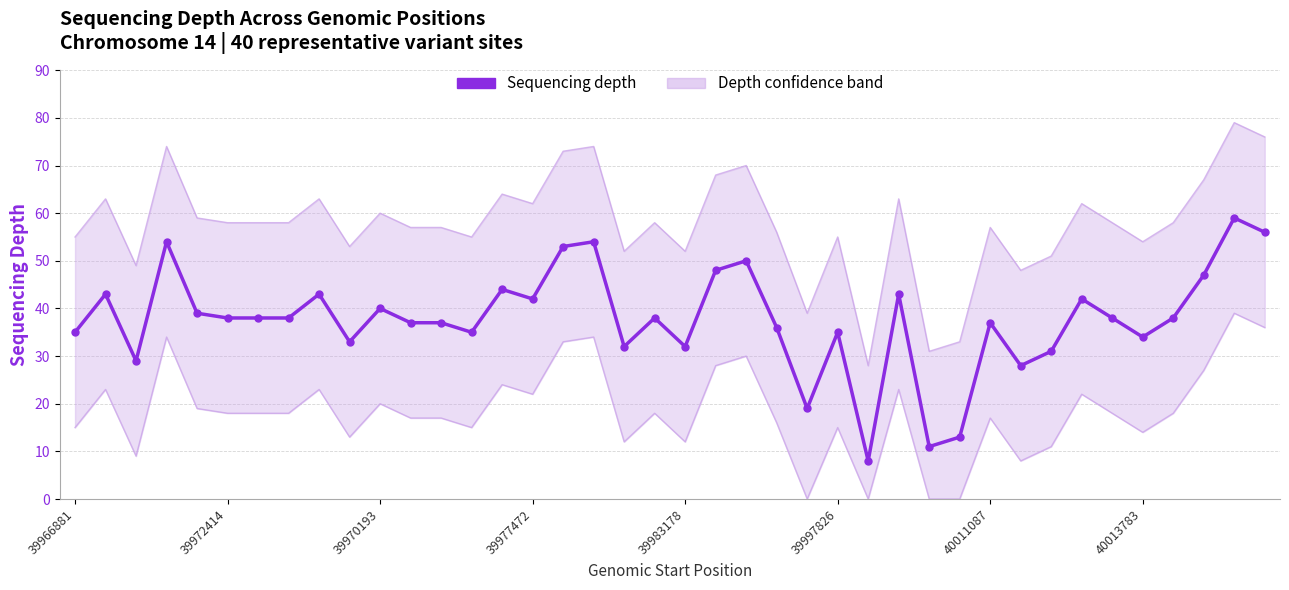

The value at 34 is 38. True or false?

True